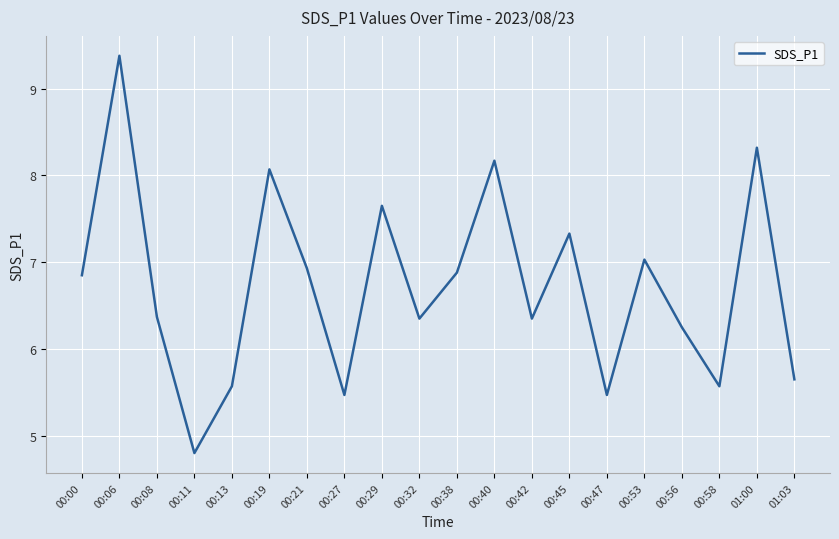

How many lines are shown in the chart?

1